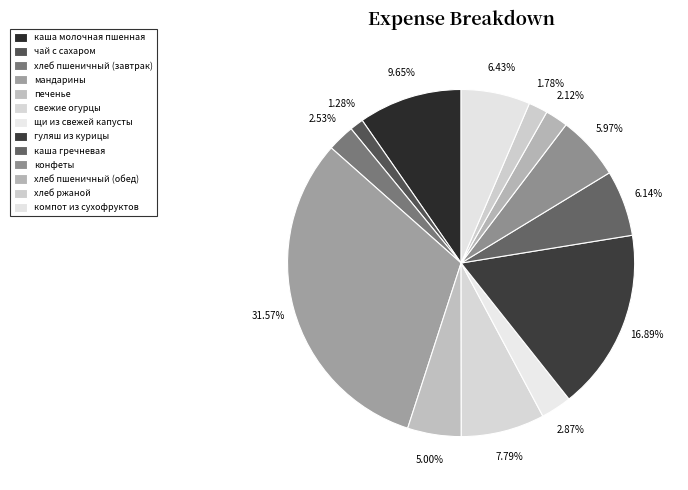

Count the number of slices in the pie.

13